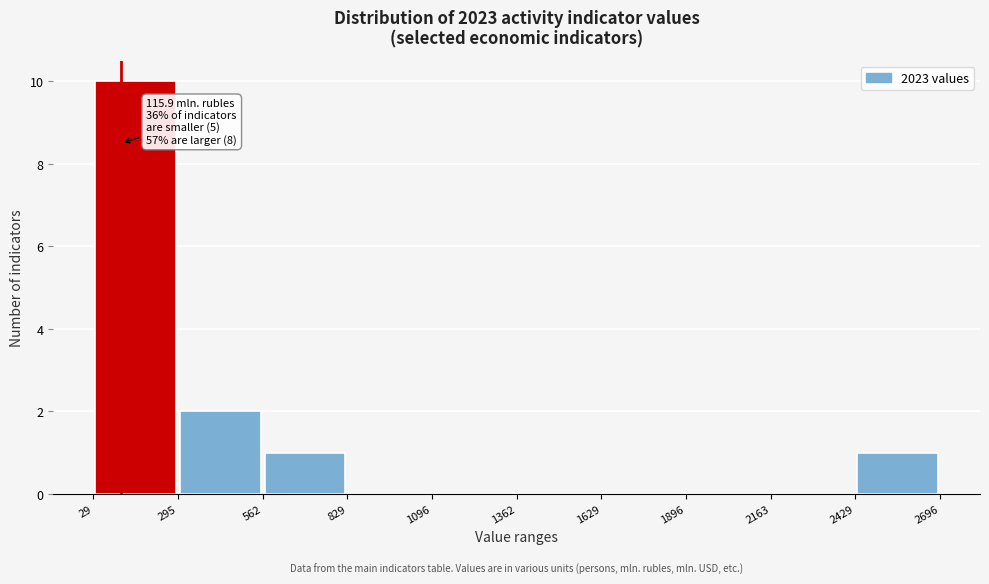

Which range on the x-axis has the tallest bar?

29 to 295